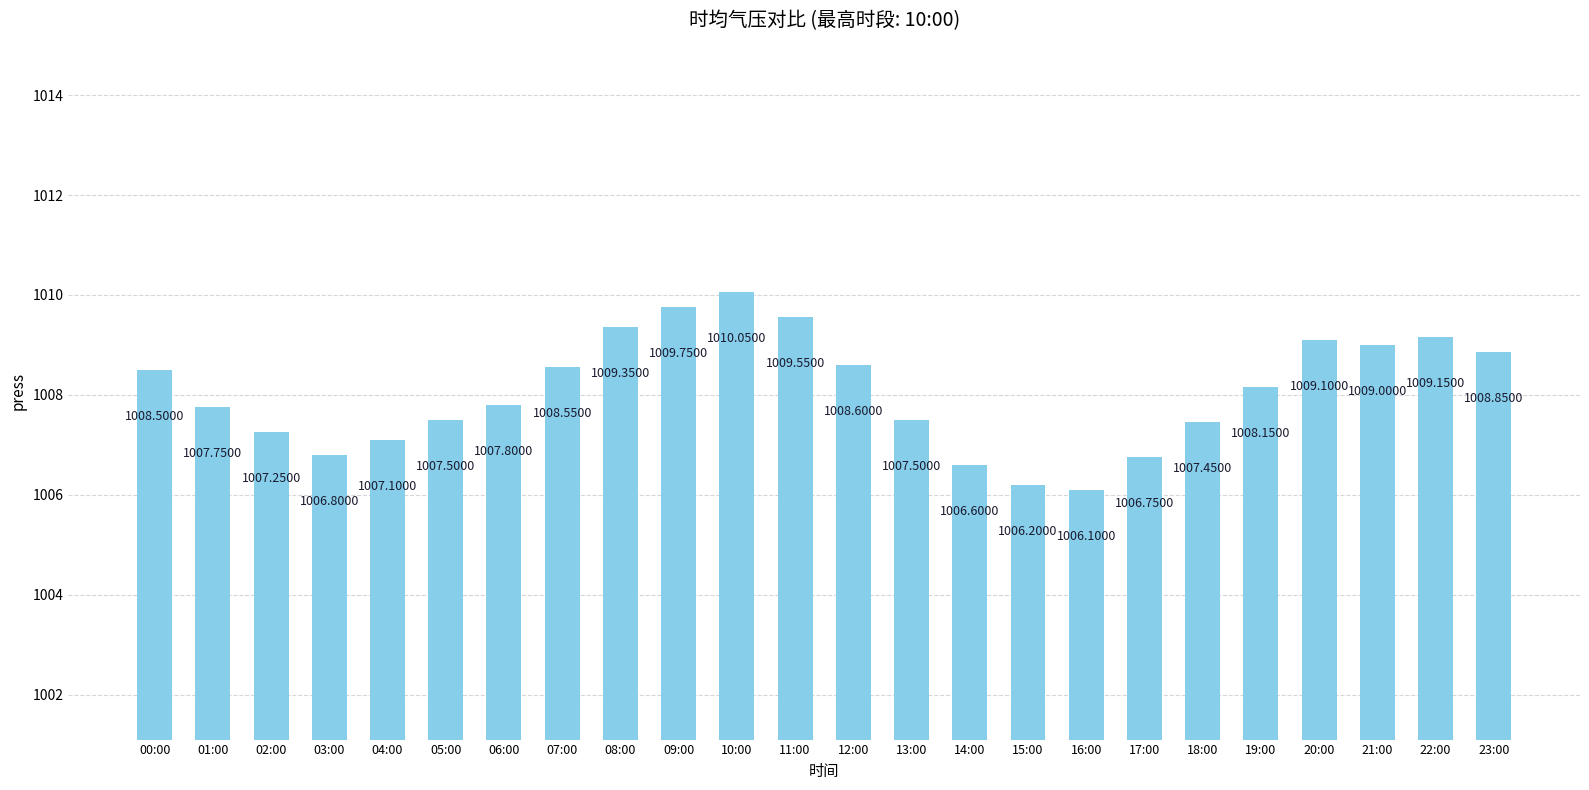

Approximately how many times larger is the value at 16:00 compared to 21:00?

1.0